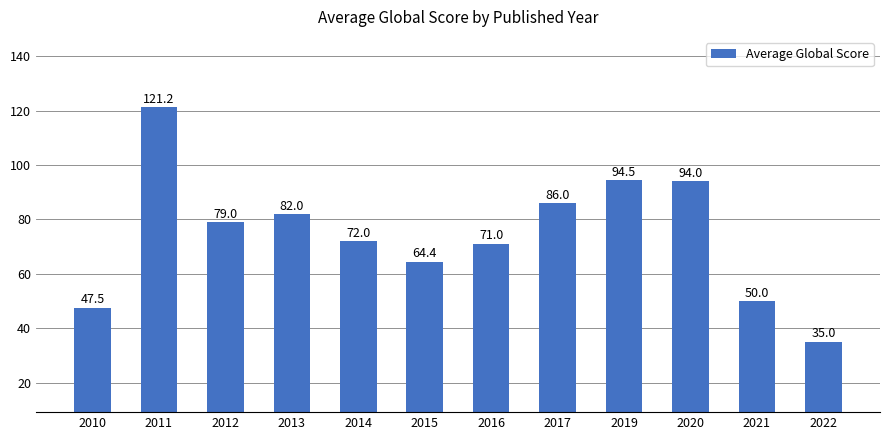

What is the difference between the maximum and minimum values?

86.2